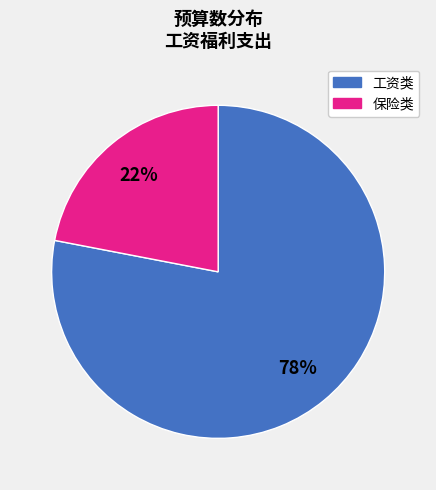

Is there any slice that represents more than half of the pie?

Yes